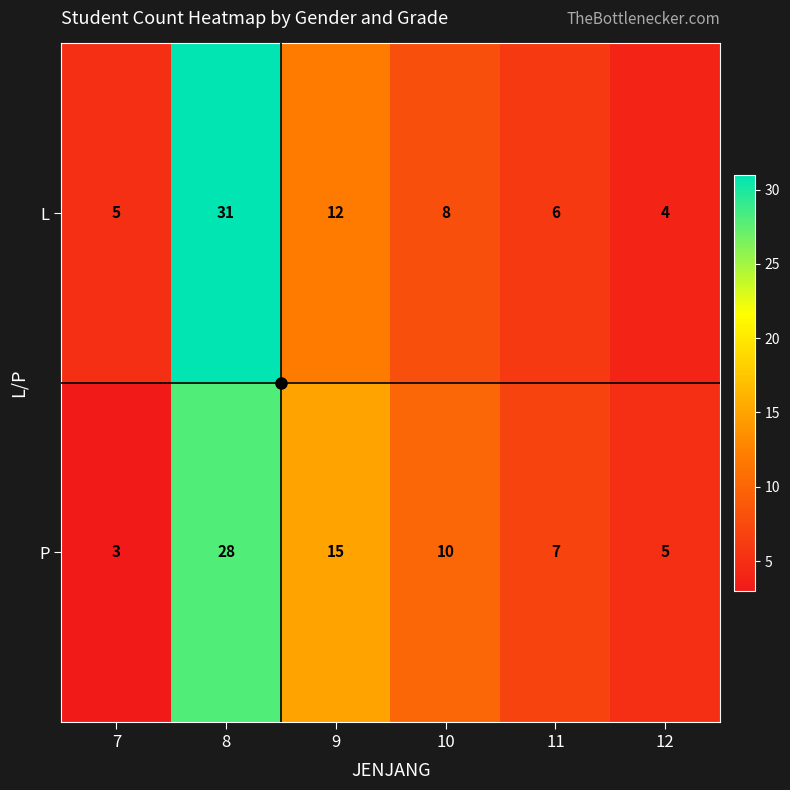

Which series has the largest range (max minus min)?

L